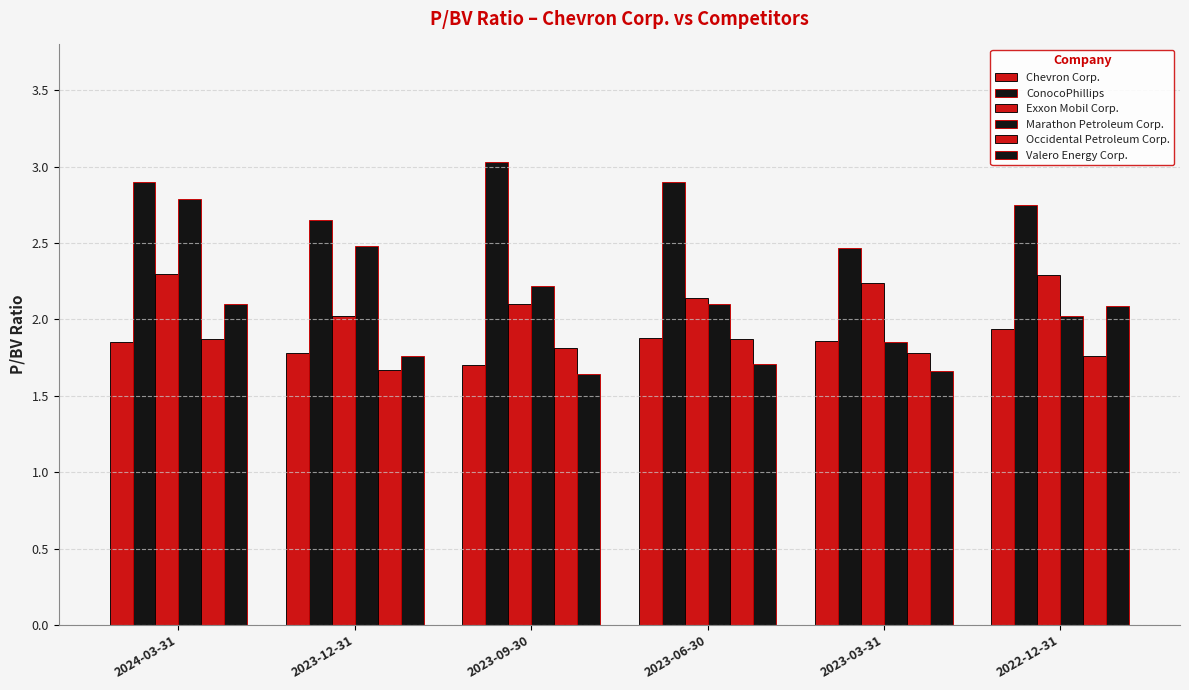

What is the label of the 4th bar from the left?

2023-06-30